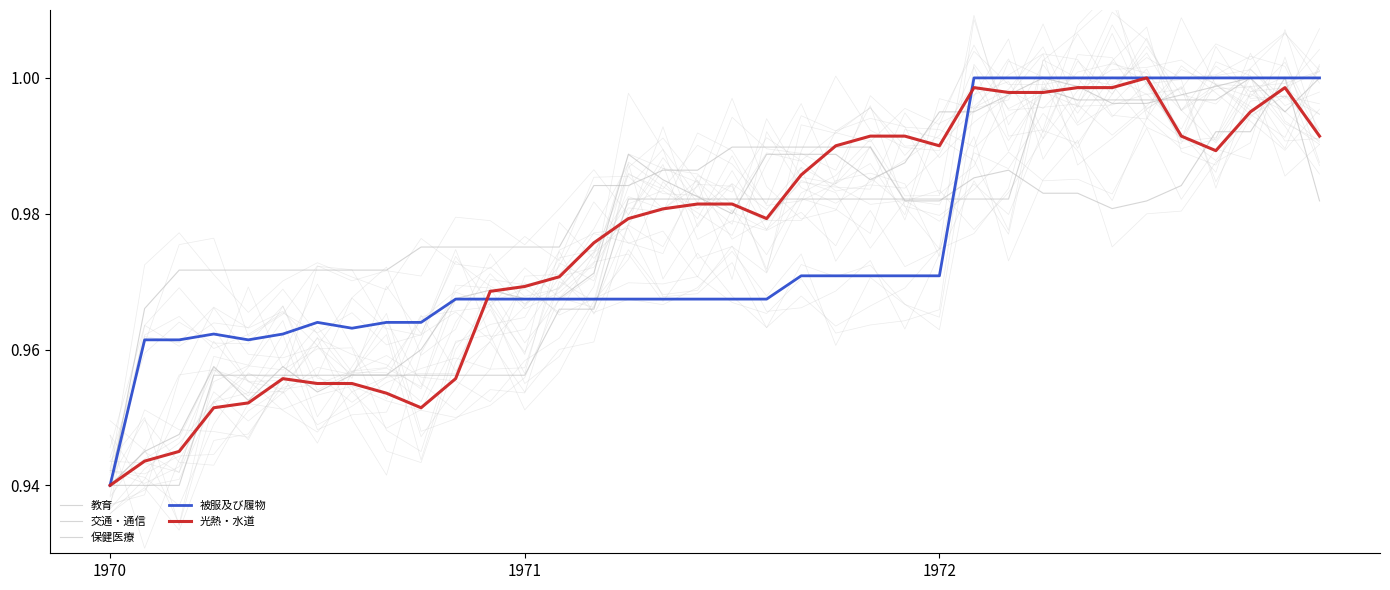

In 光熱・水道, how many points are lower than both neighbors (excluding endpoints)?

4